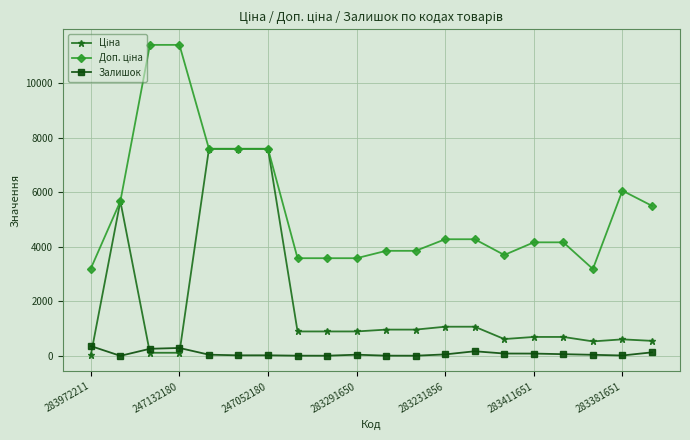

True or false: Залишок has more than 0 points higher than both neighbors.

True